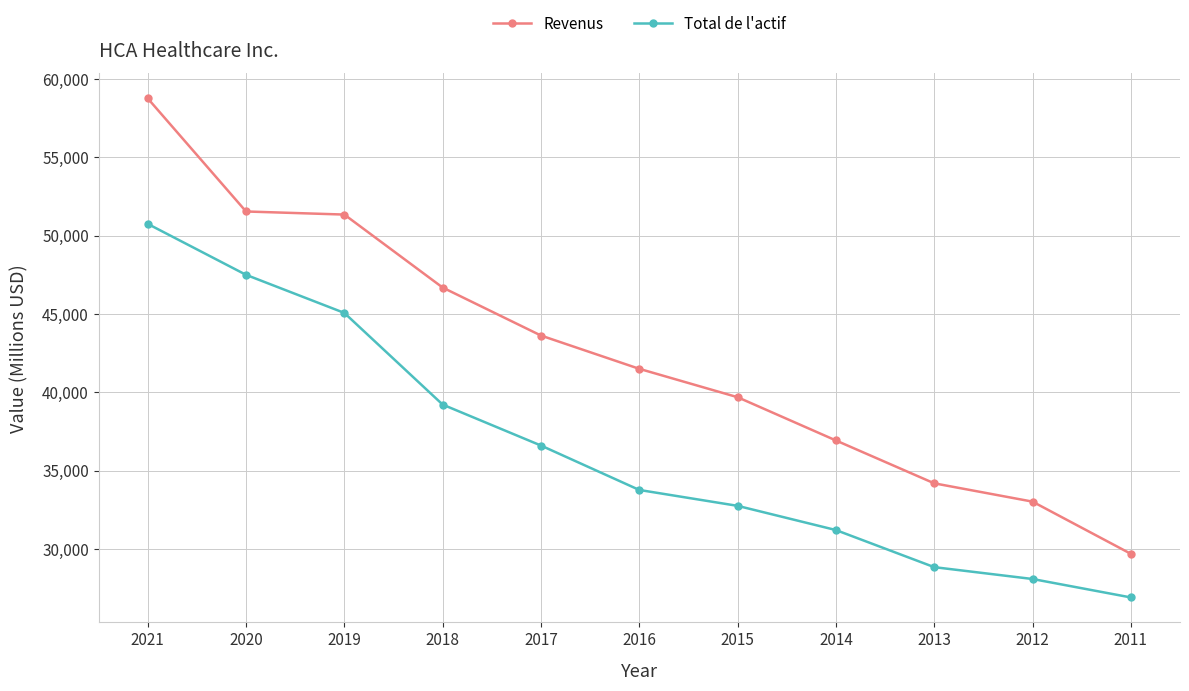

Is this an area chart (filled region under the line)?

No